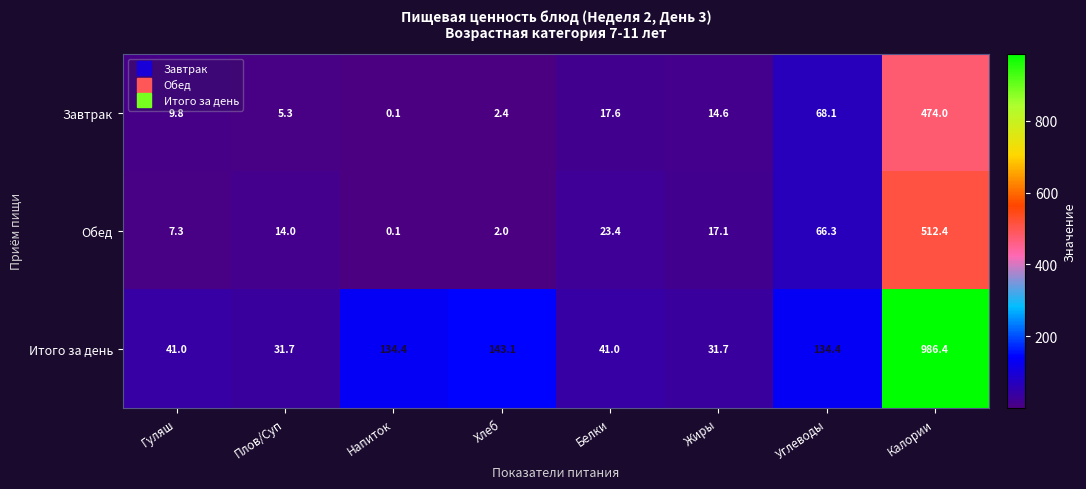

Which label corresponds to the smallest value in the chart?

Напиток